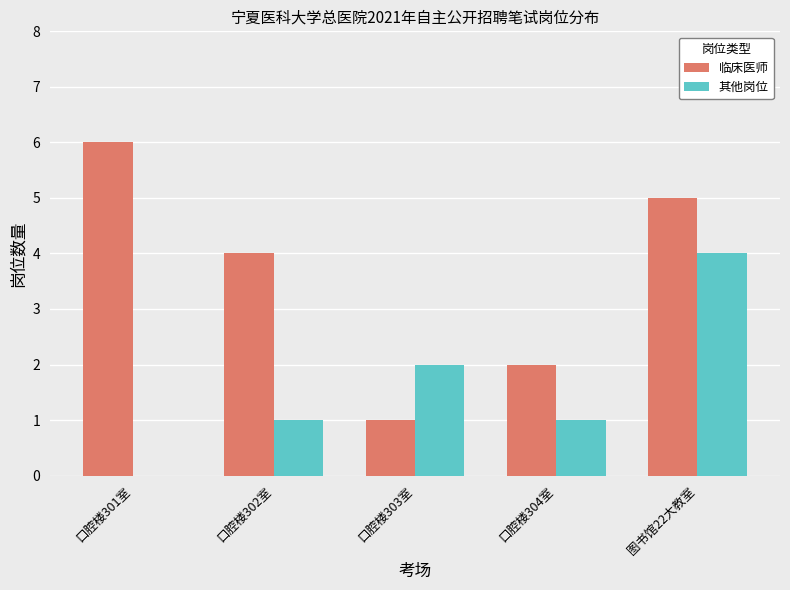

Which series changed the most between 口腔楼302室 and 口腔楼303室?

临床医师